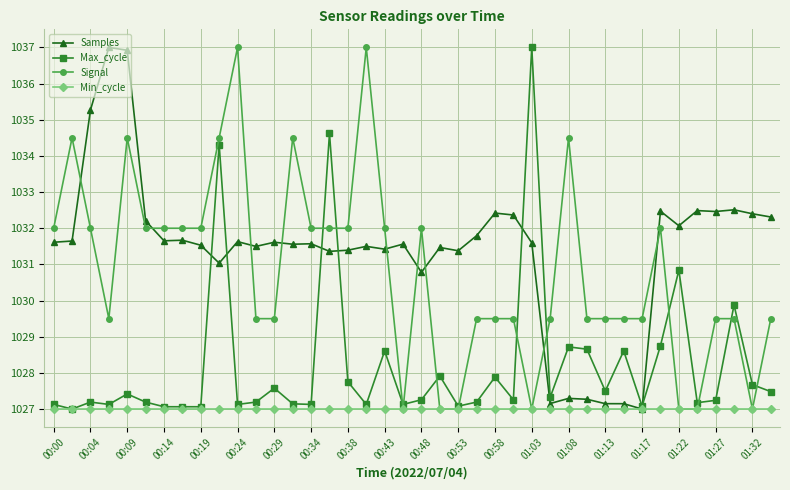

What is the minimum value shown in the chart?

1027.0